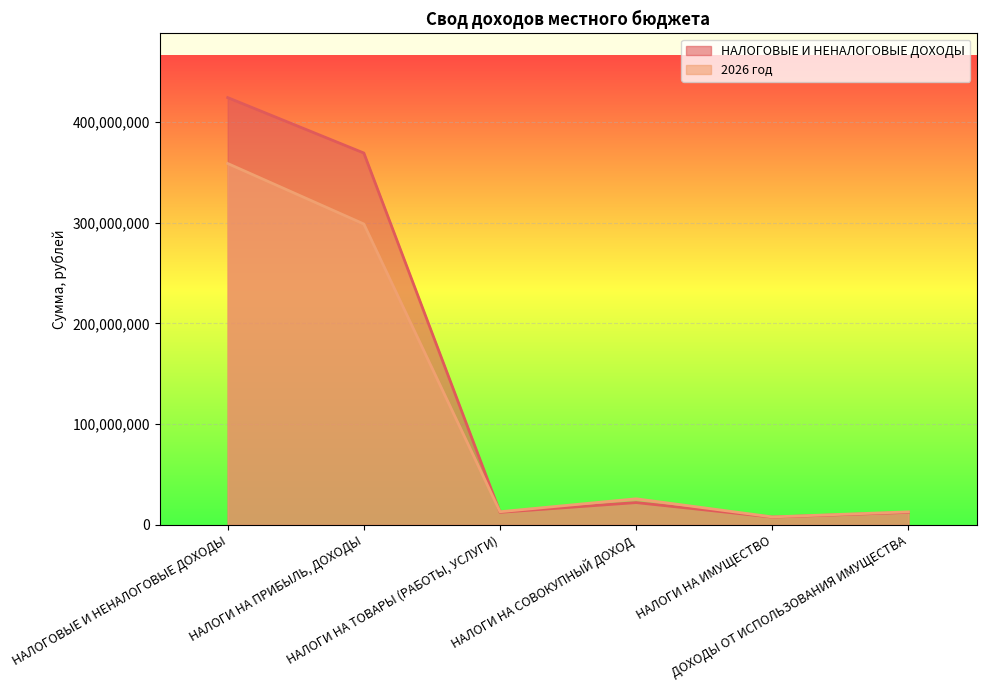

How many lines are shown in the chart?

2